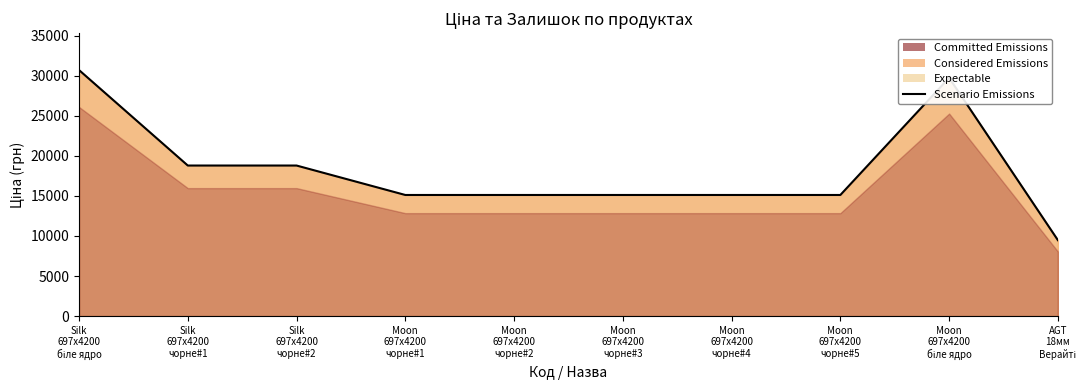

At which label is the value closest to 20098?

Silk
697x4200
чорне#1